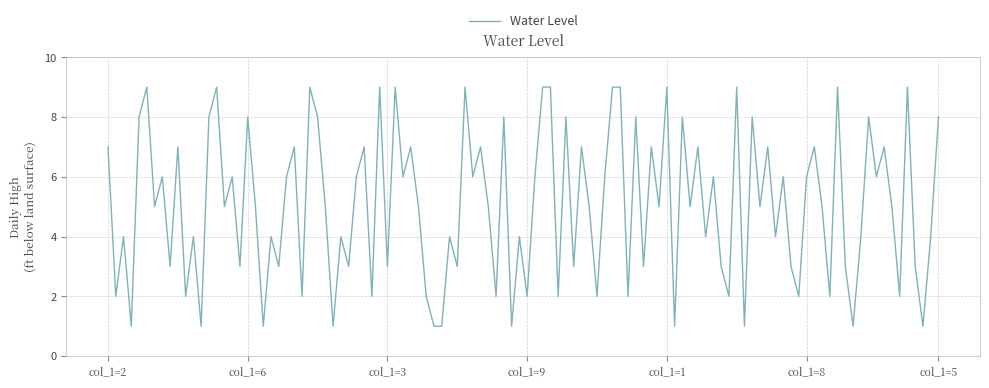

What is the greatest value displayed?

9